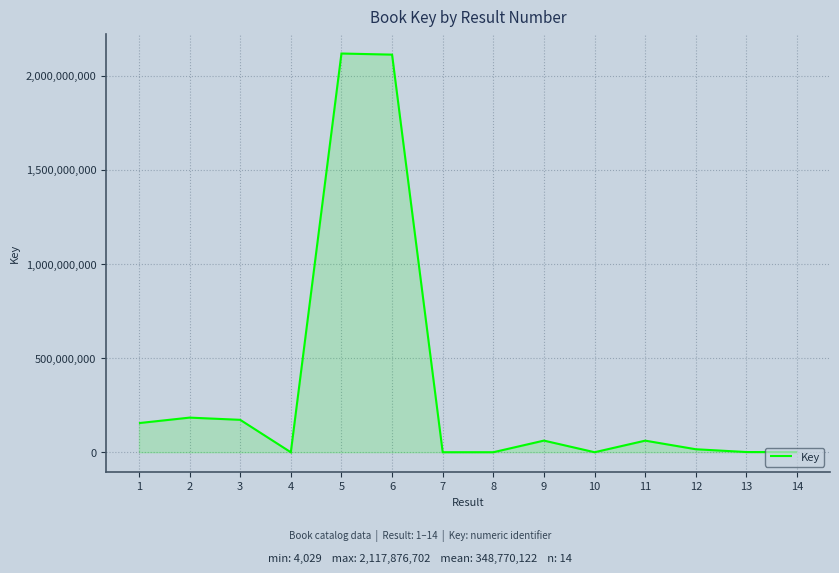

Which has a higher value, 9 or 12?

9